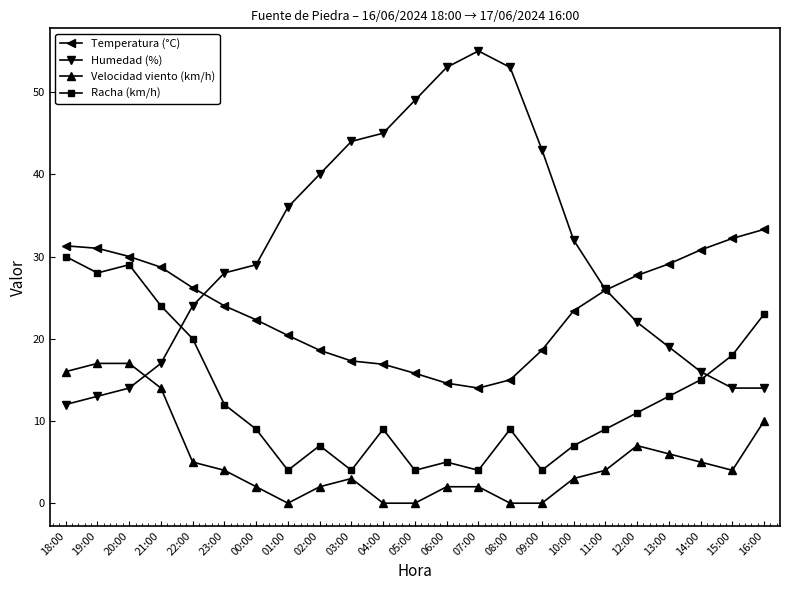

Which series has the largest total across all categories?

Humedad (%)